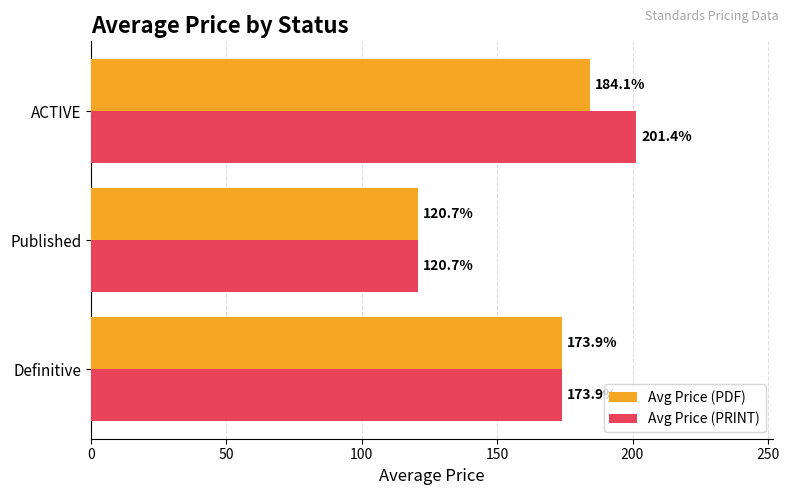

Is it true that Avg Price (PDF) equals 184.1 at ACTIVE?

True